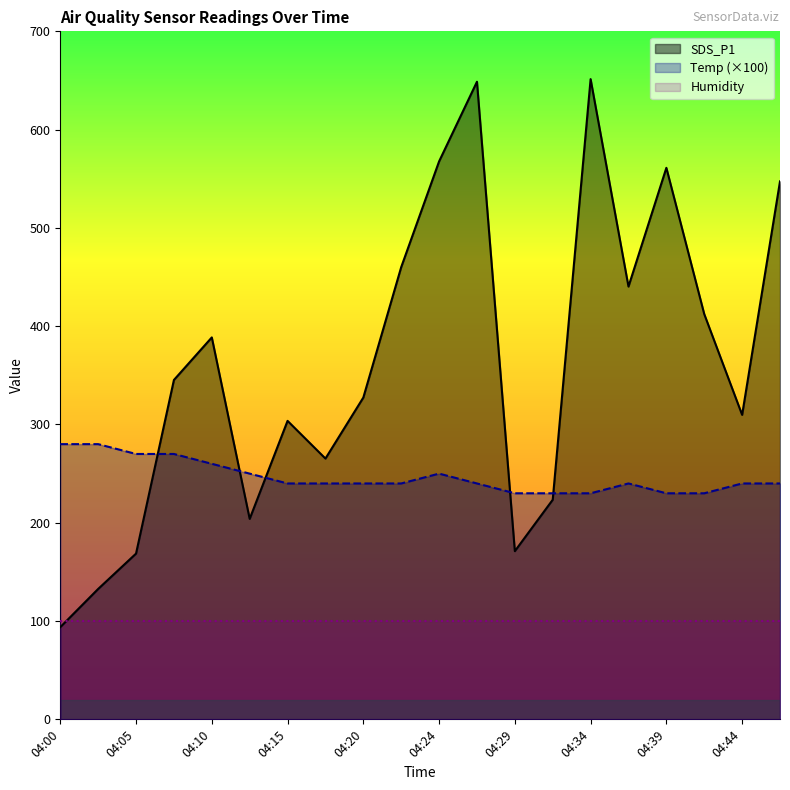

What is the average value of the Temp series?

246.5